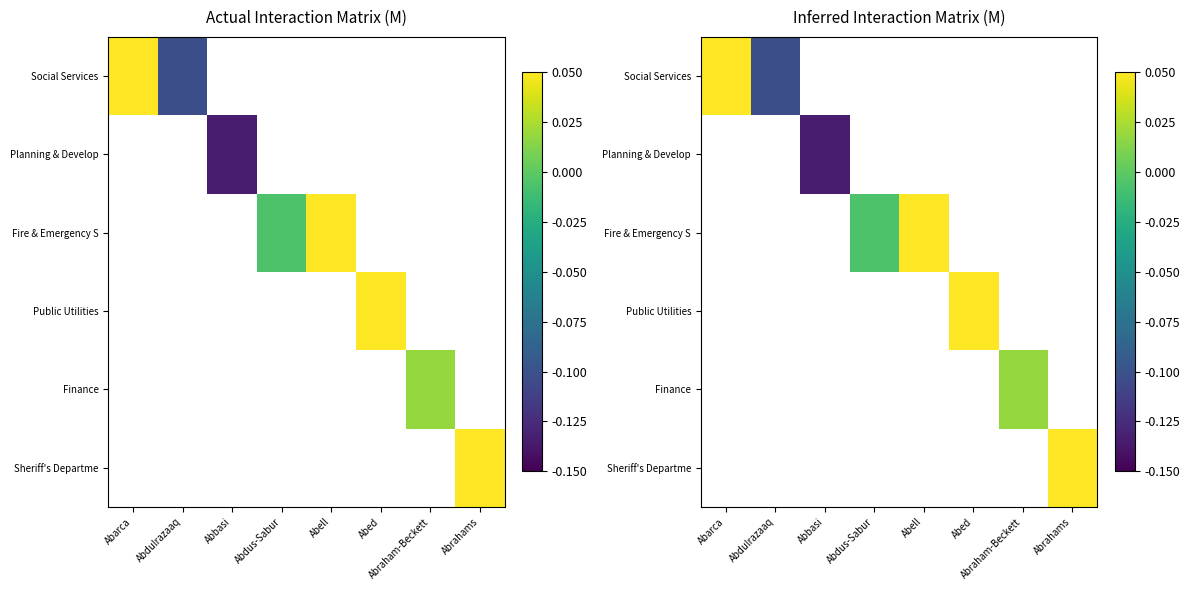

Which series has the largest range (max minus min)?

Social Services